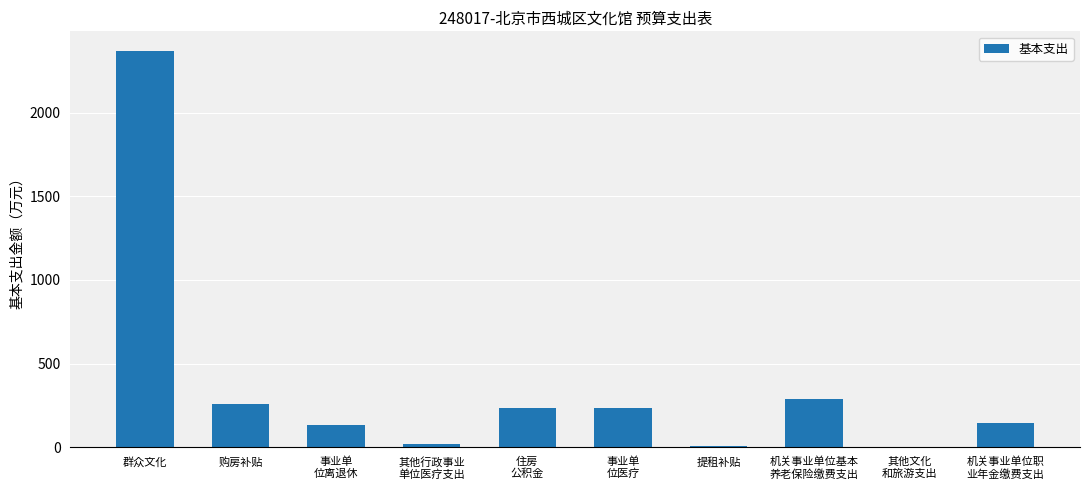

What is the sum of all values?

3682.6